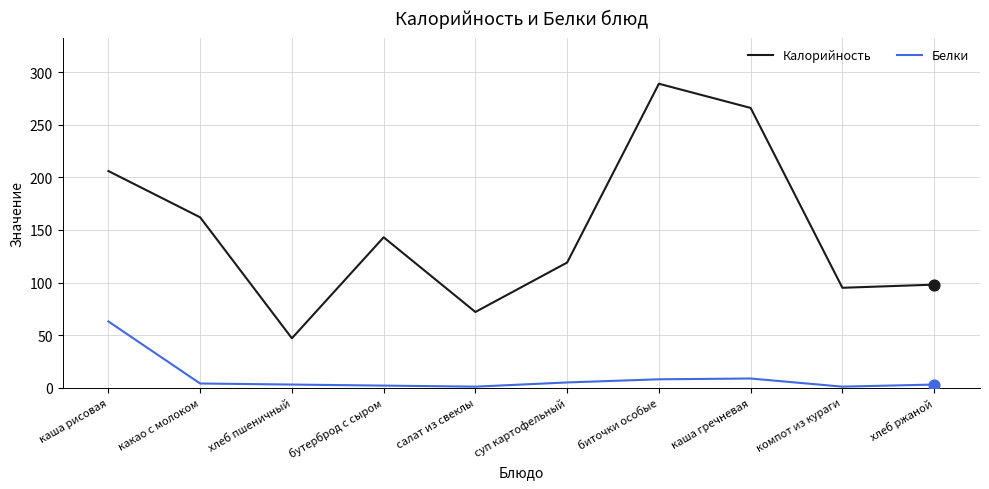

Which series changed the most between хлеб пшеничный and хлеб ржаной?

Калорийность